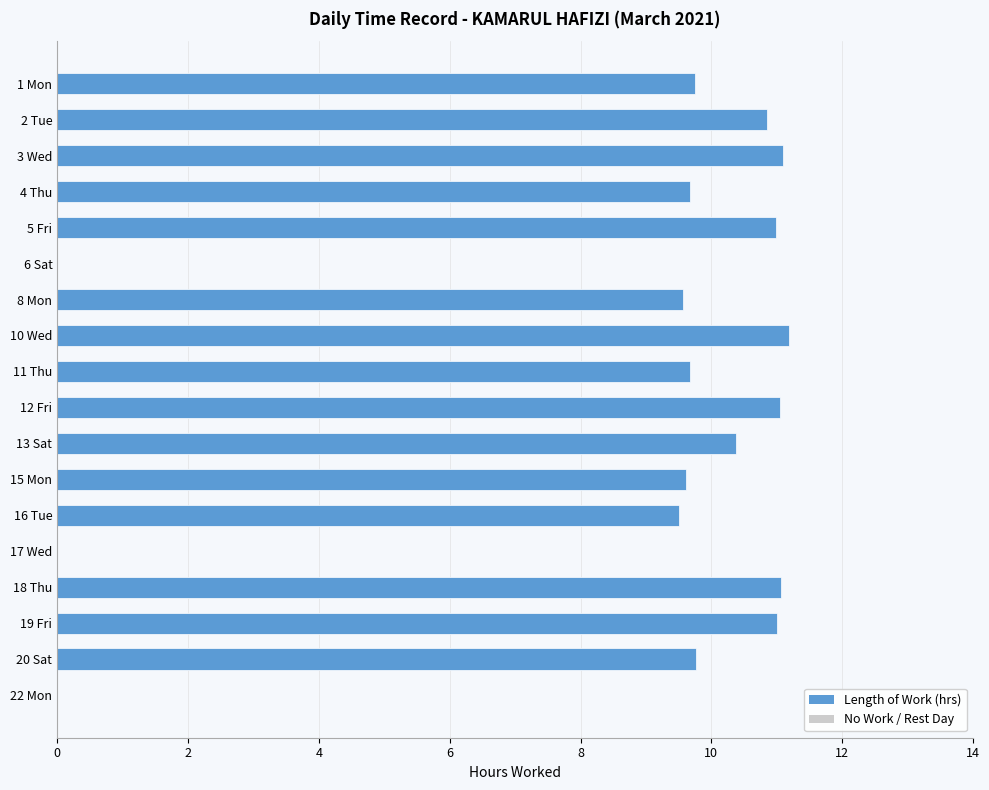

What is the sum of all values?

155.2